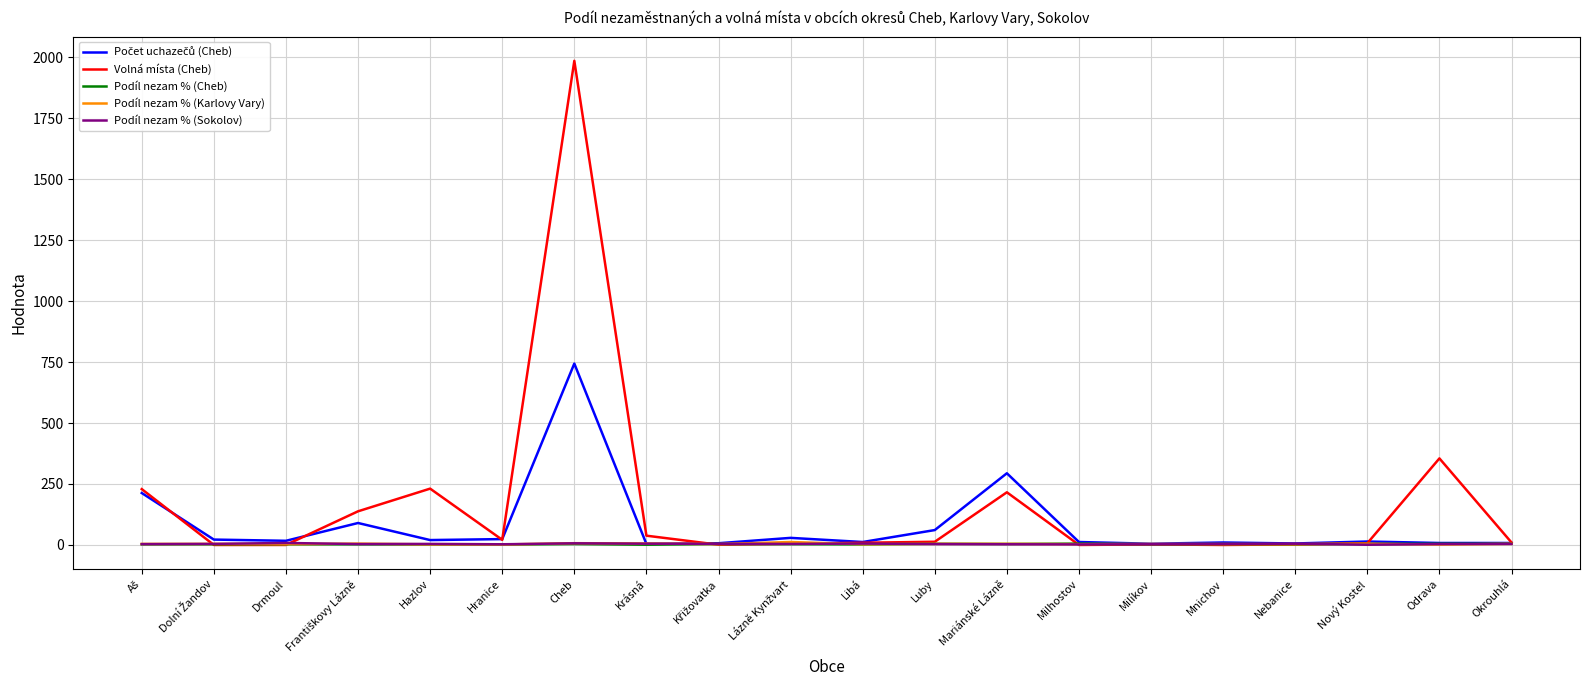

Which category has the highest value in the Volná místa (Cheb) series?

Cheb